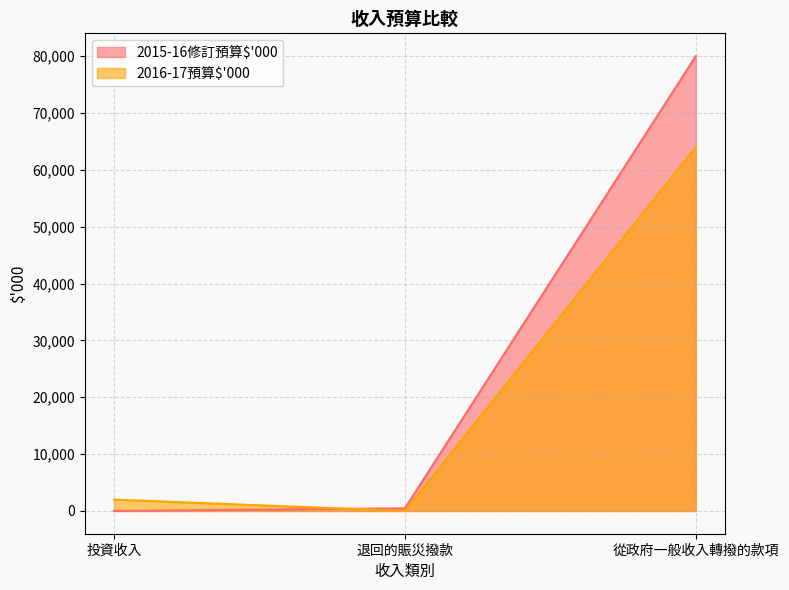

What is the sum of the 2016-17預算$'000 values at 從政府一般收入轉撥的款項 and 投資收入?

66000